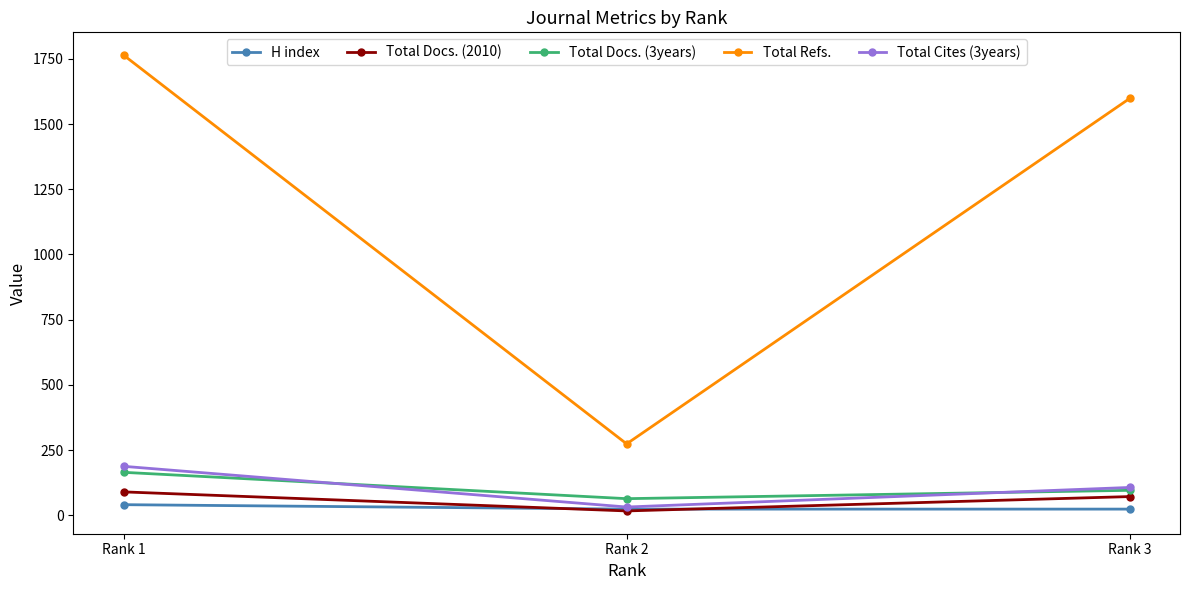

Which series has the largest range (max minus min)?

Total Refs.